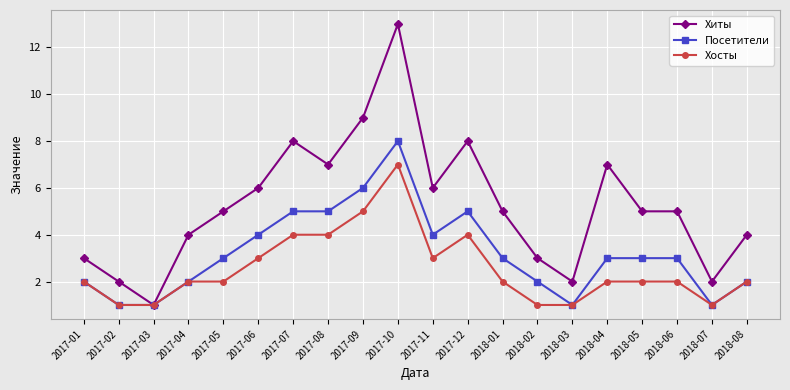

List the series in order of their overall mean, lowest first.

Хосты, Посетители, Хиты